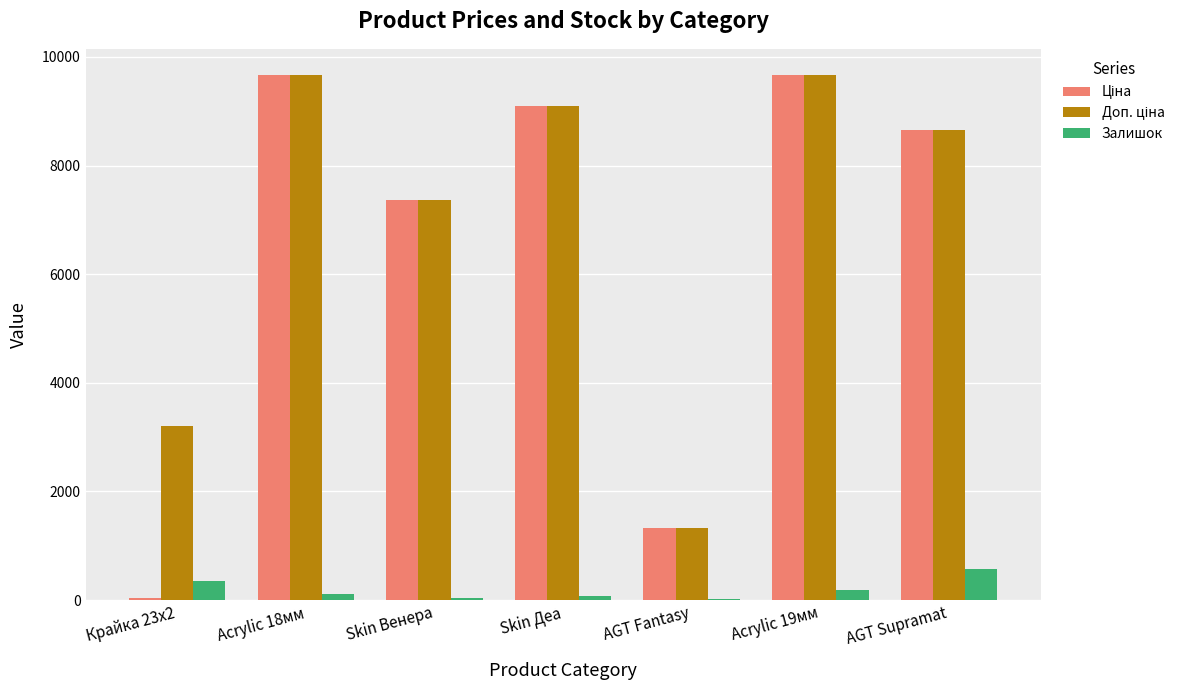

What is the total value across all series at Acrylic 19мм?

19519.3